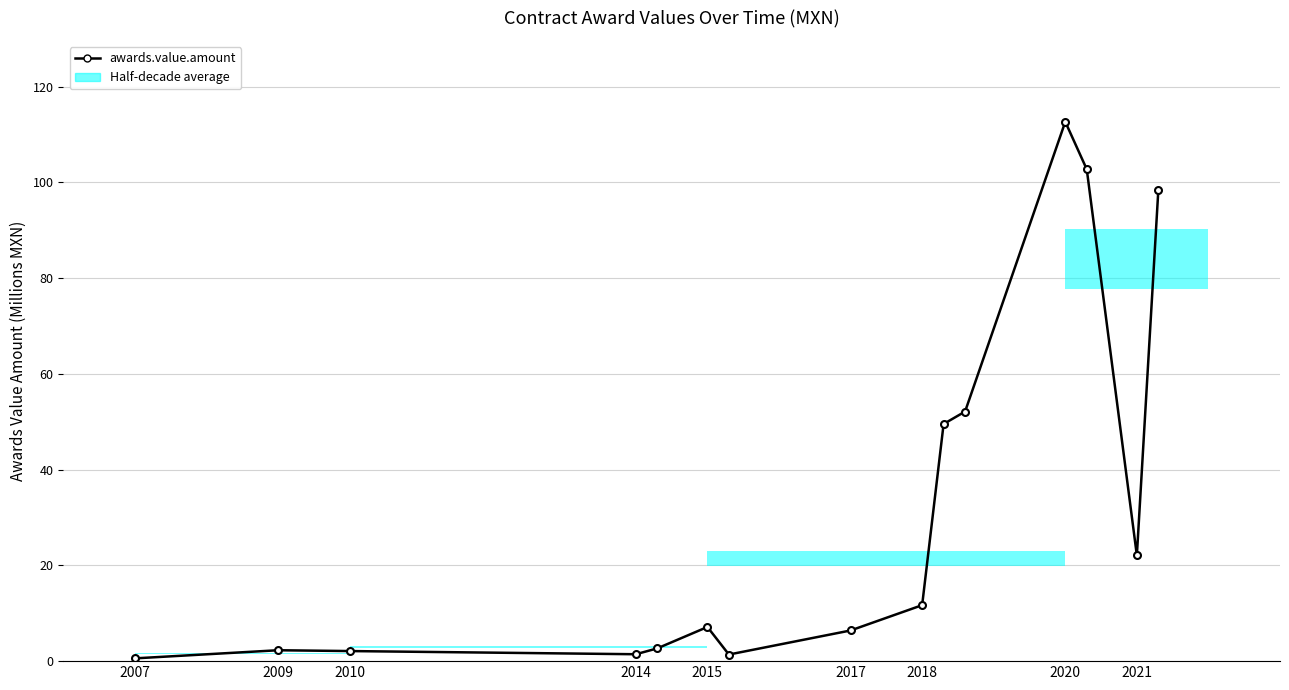

Reading left to right, list all the values displayed in this chart.

0.6	2.3	2.1	1.4	2.7	7.1	1.4	6.4	11.7	49.5	52.1	112.6	102.7	22.1	98.3